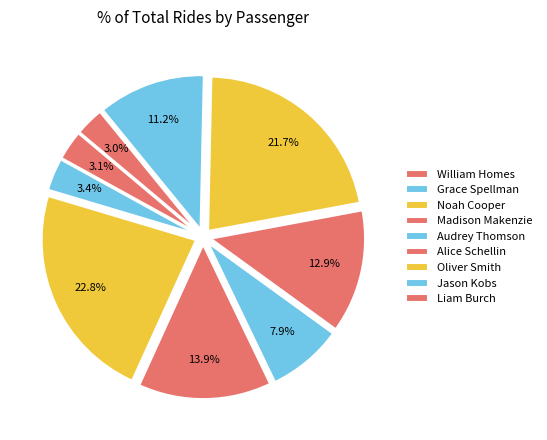

To the nearest percent, what portion does Audrey Thomson represent?

8%